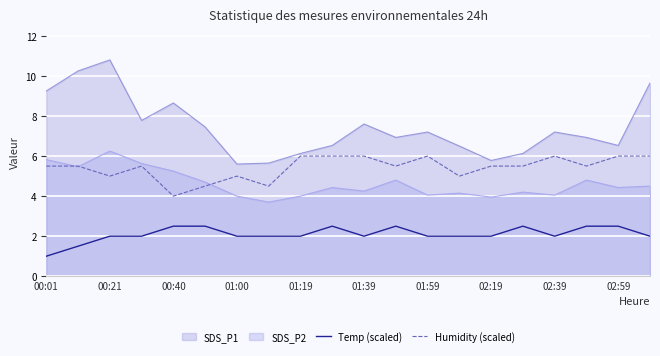

At which category is the sum across all series the highest?

00:21